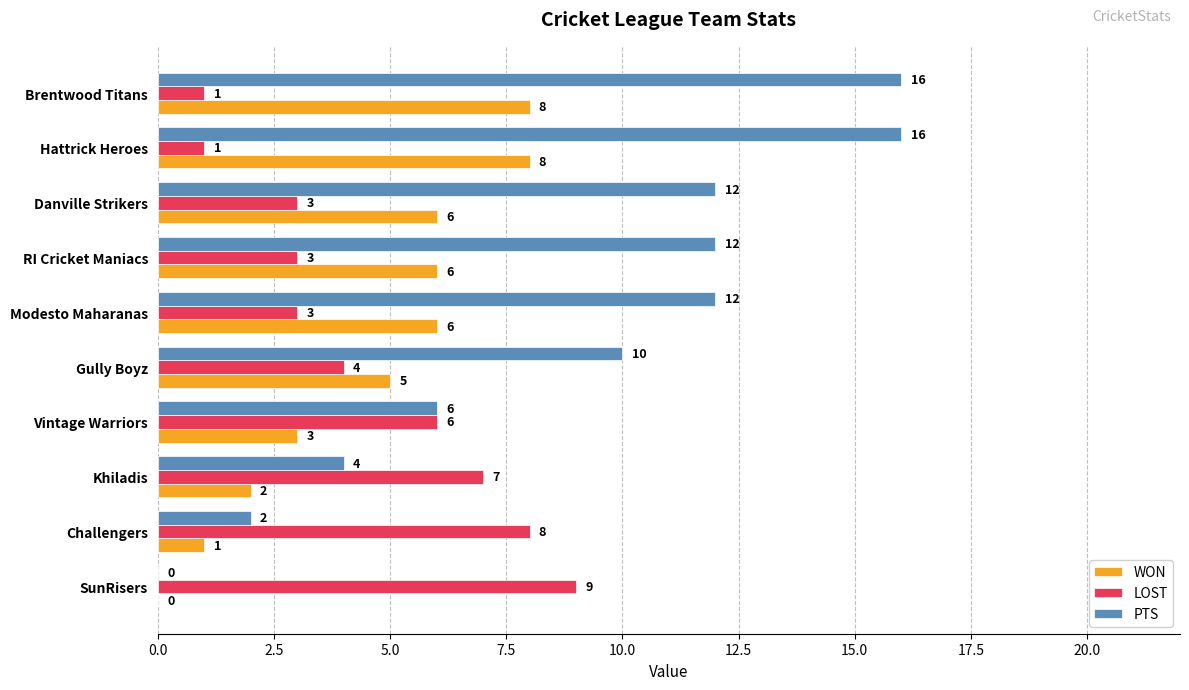

The WON series shows 0 at SunRisers. True or false?

True